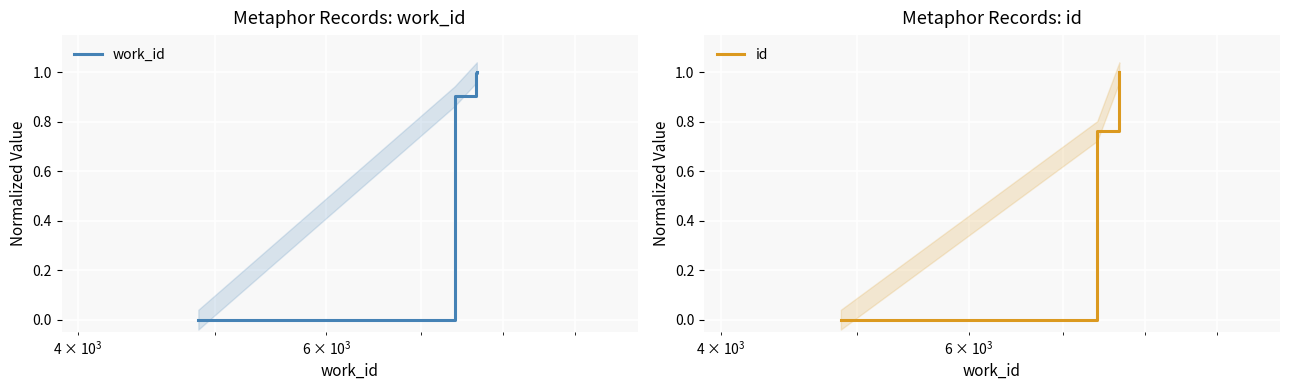

Which series has the largest total across all categories?

work_id